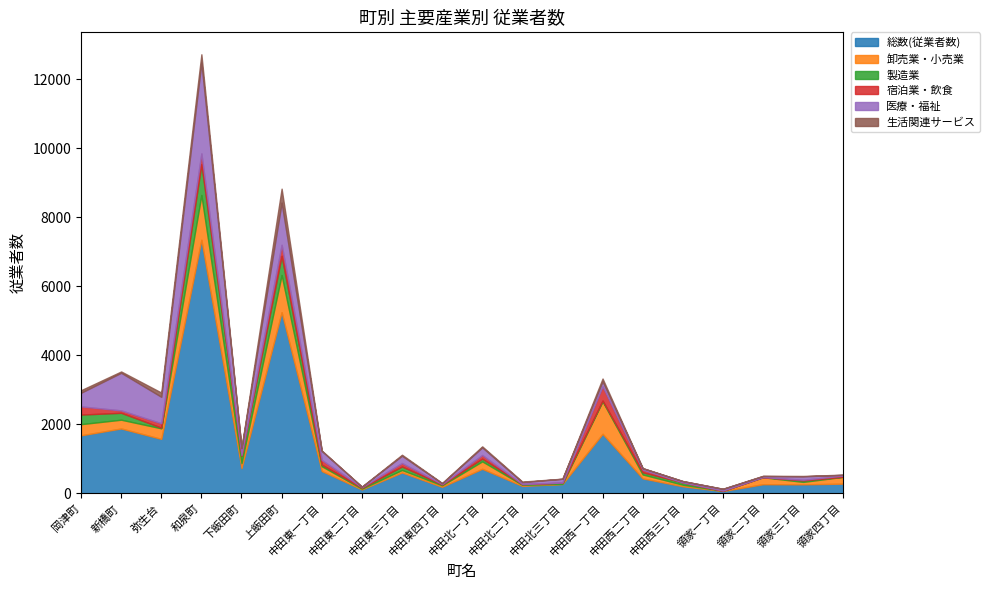

At which label does 総数(従業者数) reach its peak?

和泉町